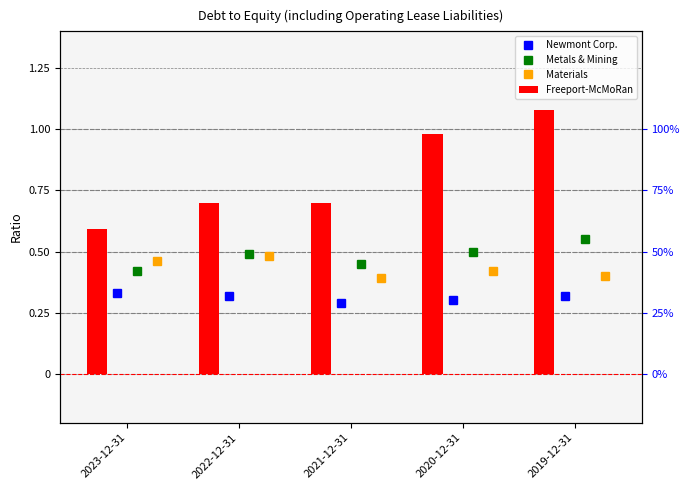

Which category has the lowest value across all series?

2021-12-31